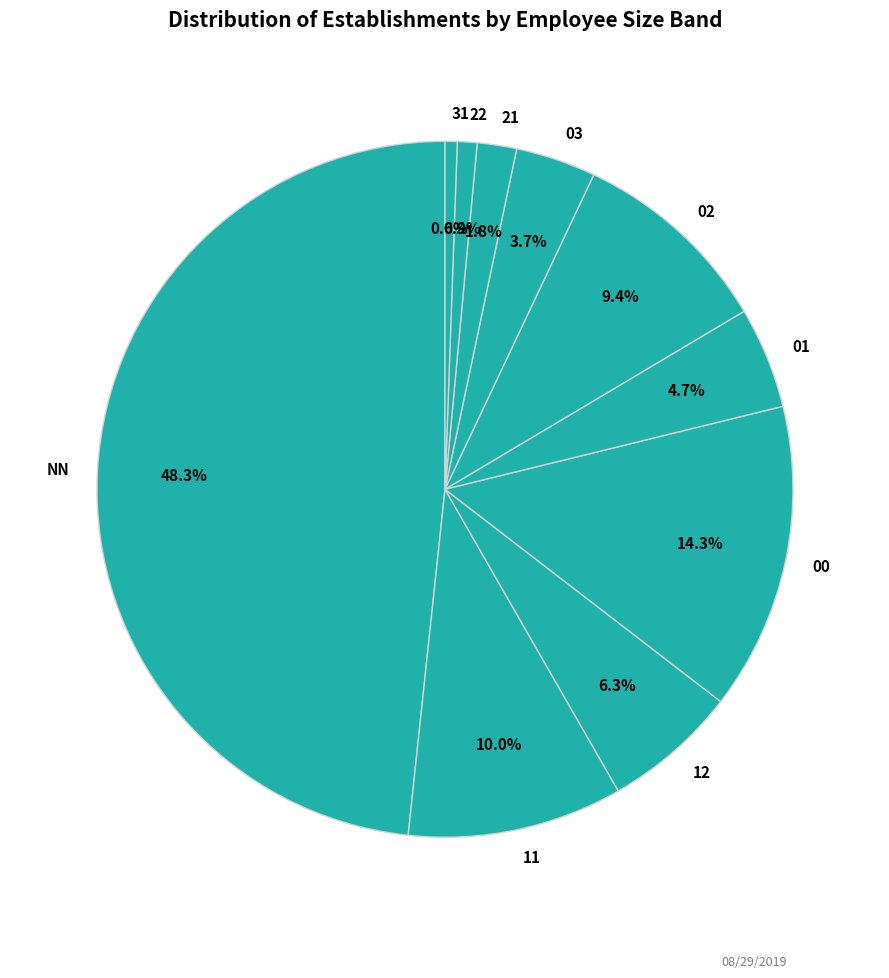

Does any single category account for the majority?

No